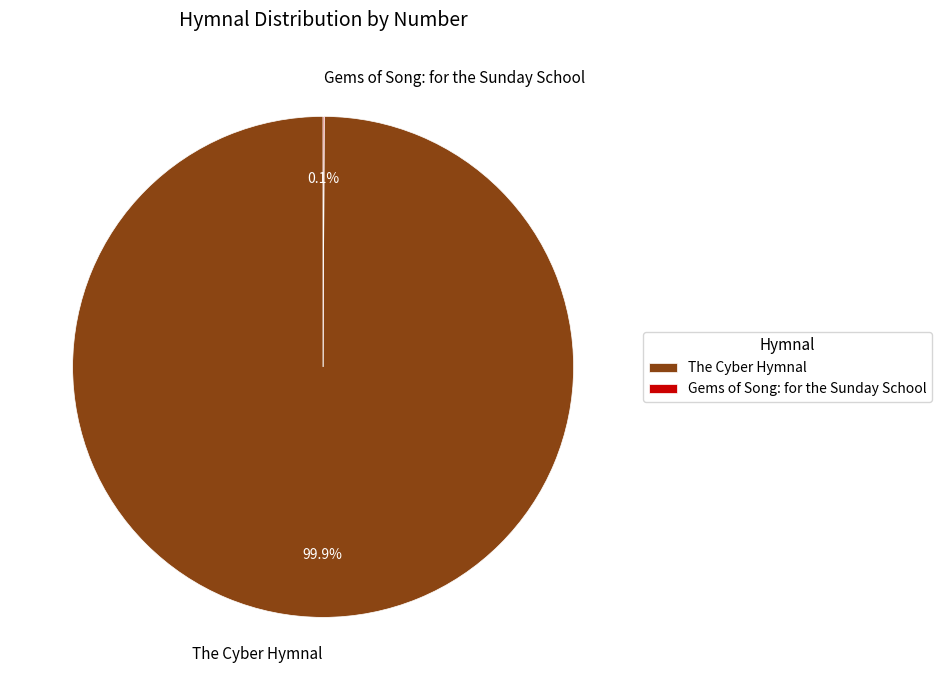

Which category has the biggest portion of the pie?

The Cyber Hymnal